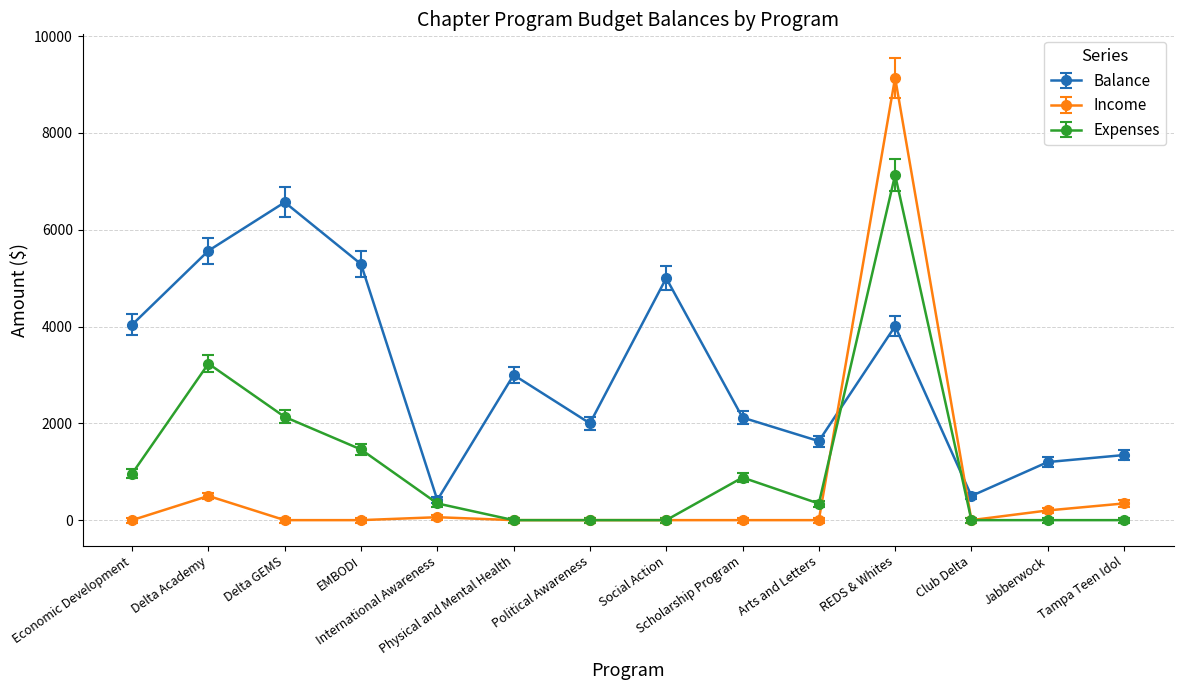

Is the value of Income at Club Delta greater than the value of Expenses at Arts and Letters?

No